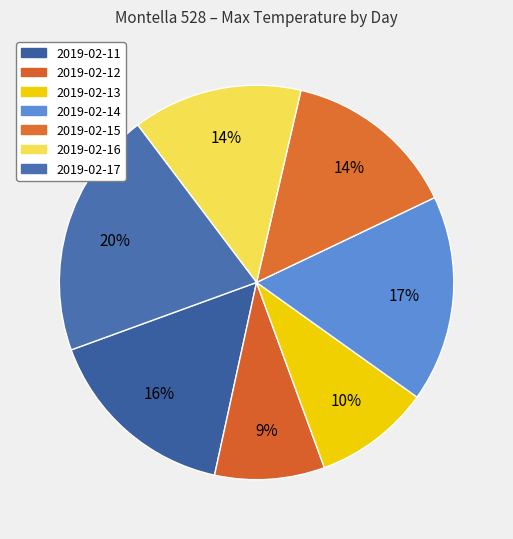

Does 2019-02-17 account for over 50% of the chart?

No